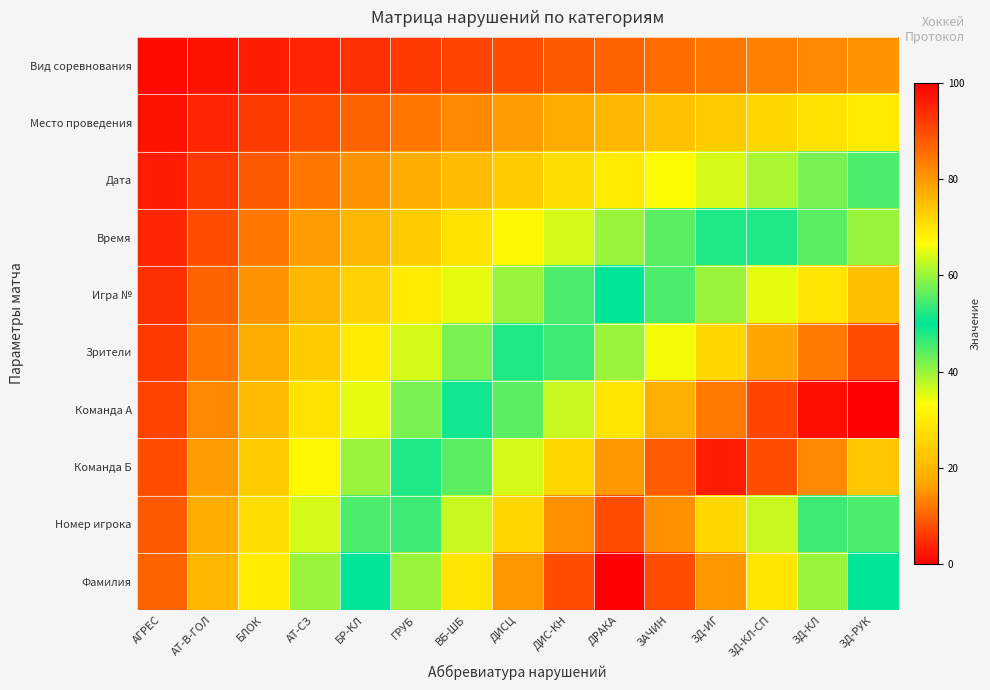

What is the spread (max minus min) of values at ДРАКА?

90